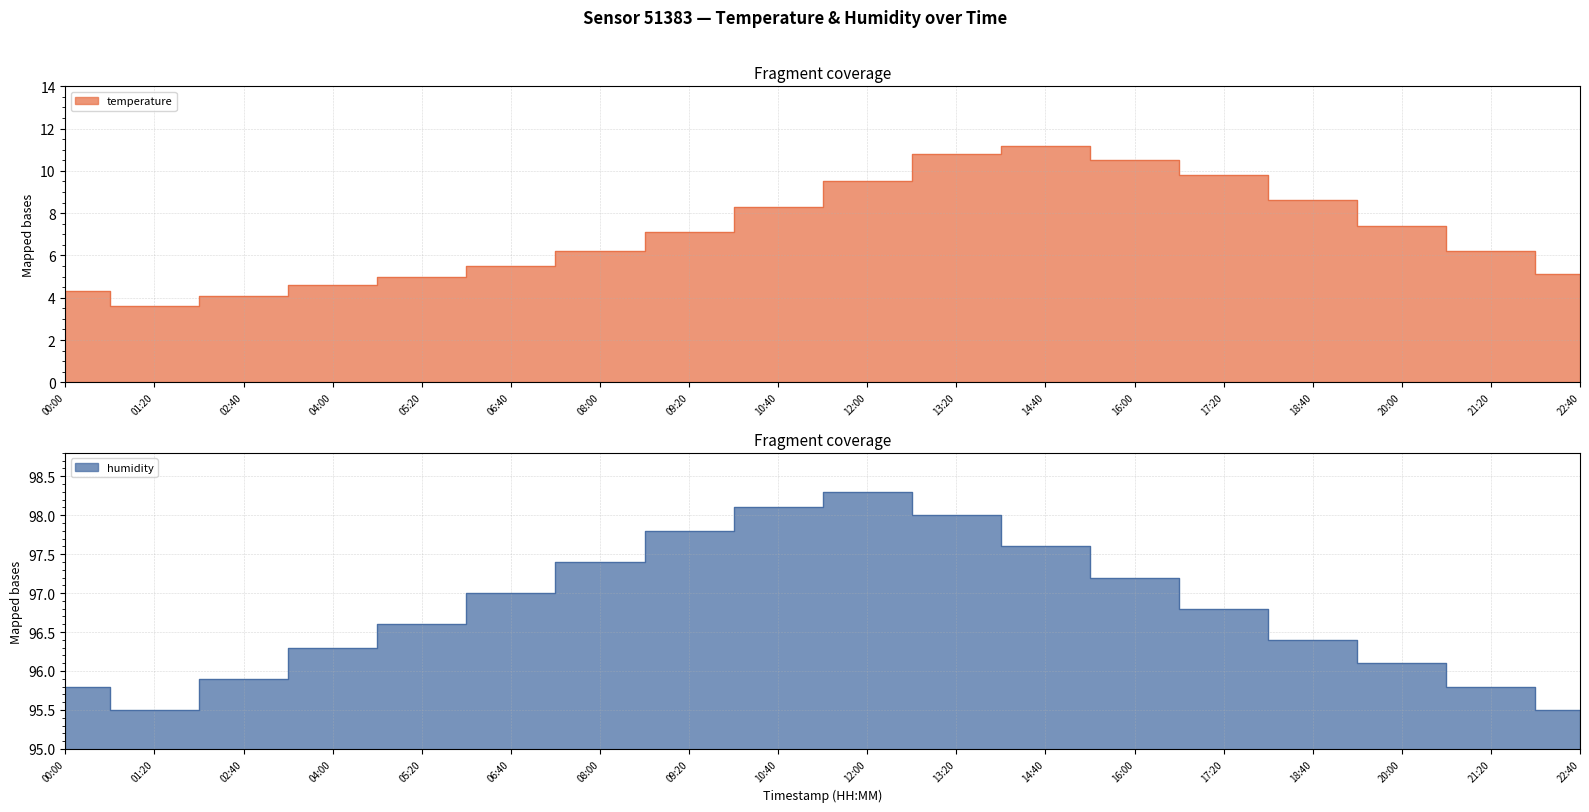

Rank the series by their maximum value, from highest to lowest.

humidity, temperature